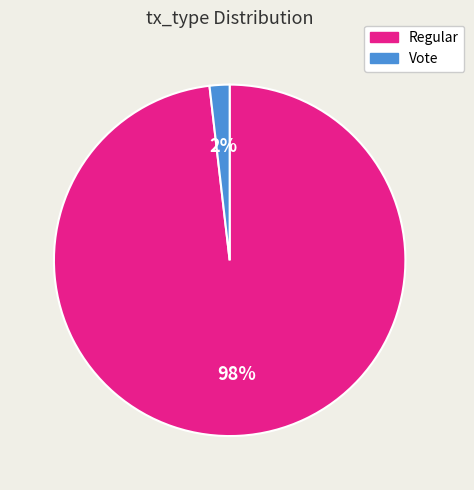

Which slice is the largest?

Regular